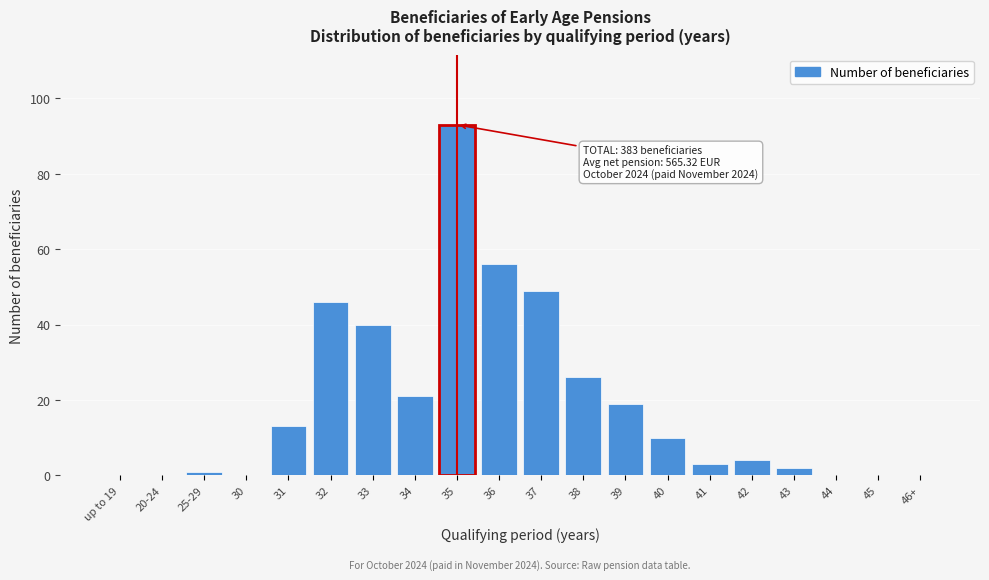

Reading left to right, what are all the values shown in this chart?

up to 19=0	20-24=0	25-29=1	30=0	31=13	32=46	33=40	34=21	35=93	36=56	37=49	38=26	39=19	40=10	41=3	42=4	43=2	44=0	45=0	46+=0